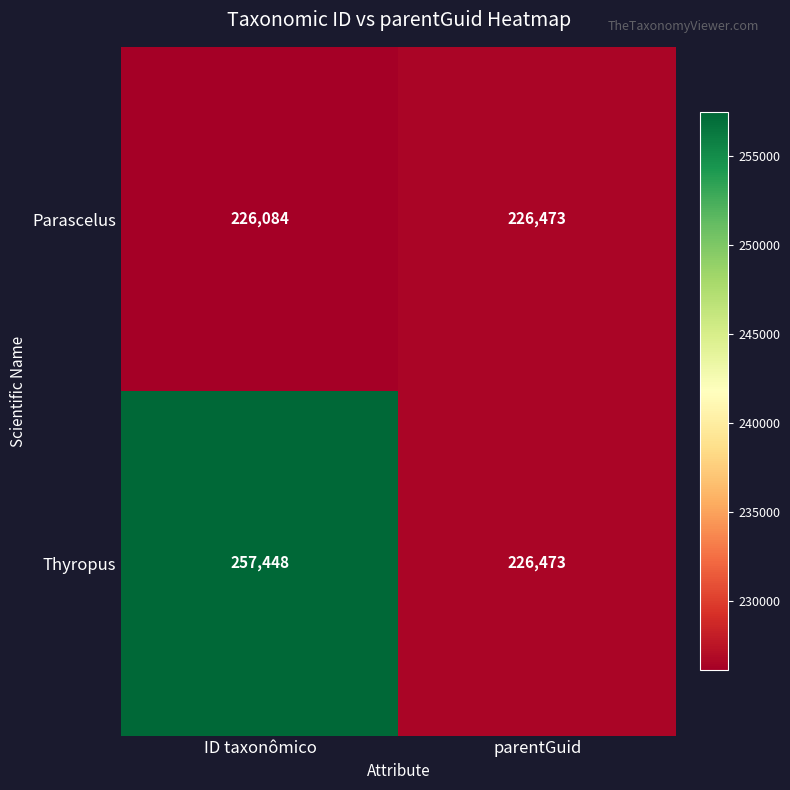

What is the sum of all Thyropus values?

483921